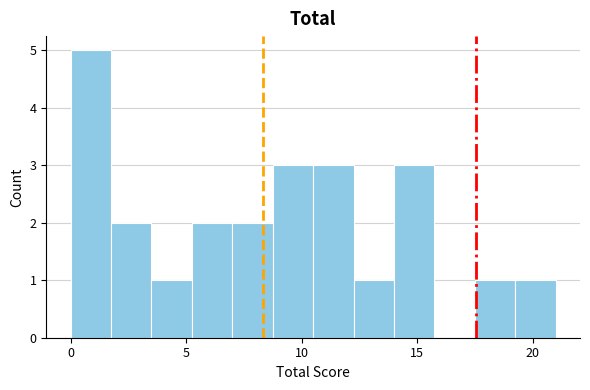

Read against the x-axis, roughly where is the centre of the tallest bar?

1.0